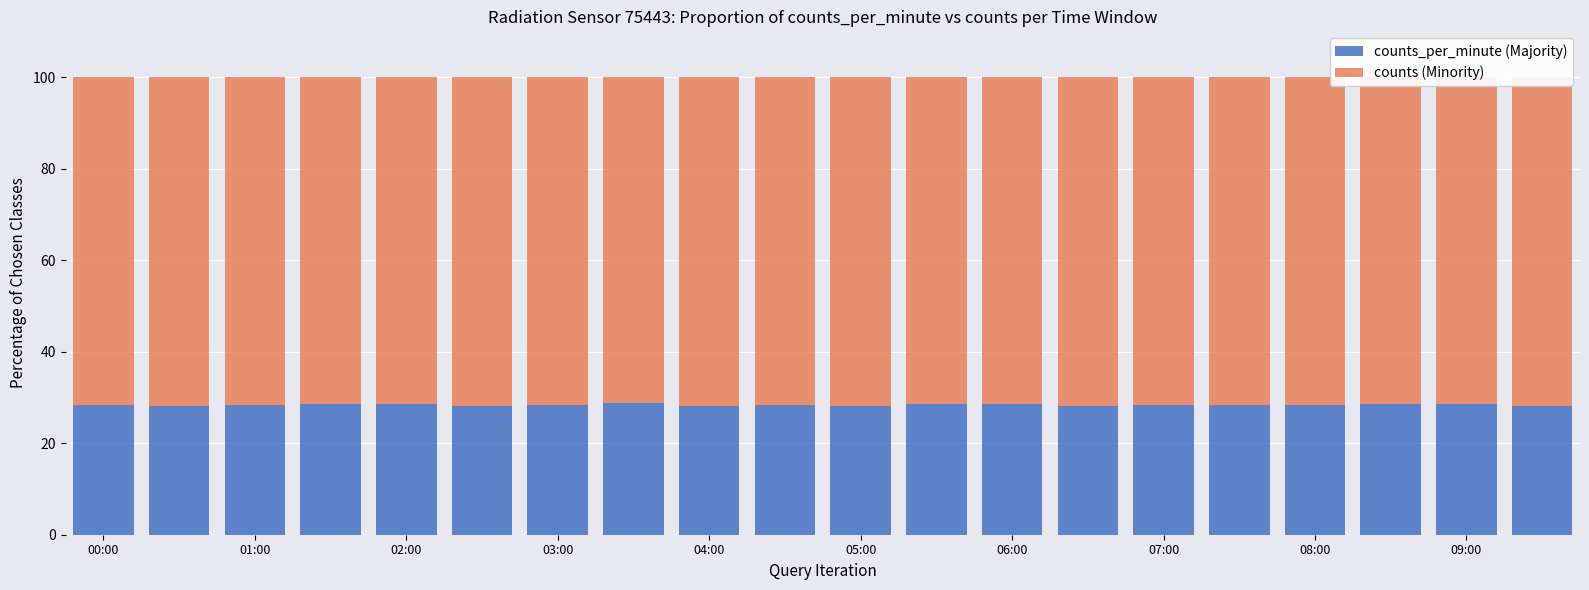

How many data points does each series have?

20